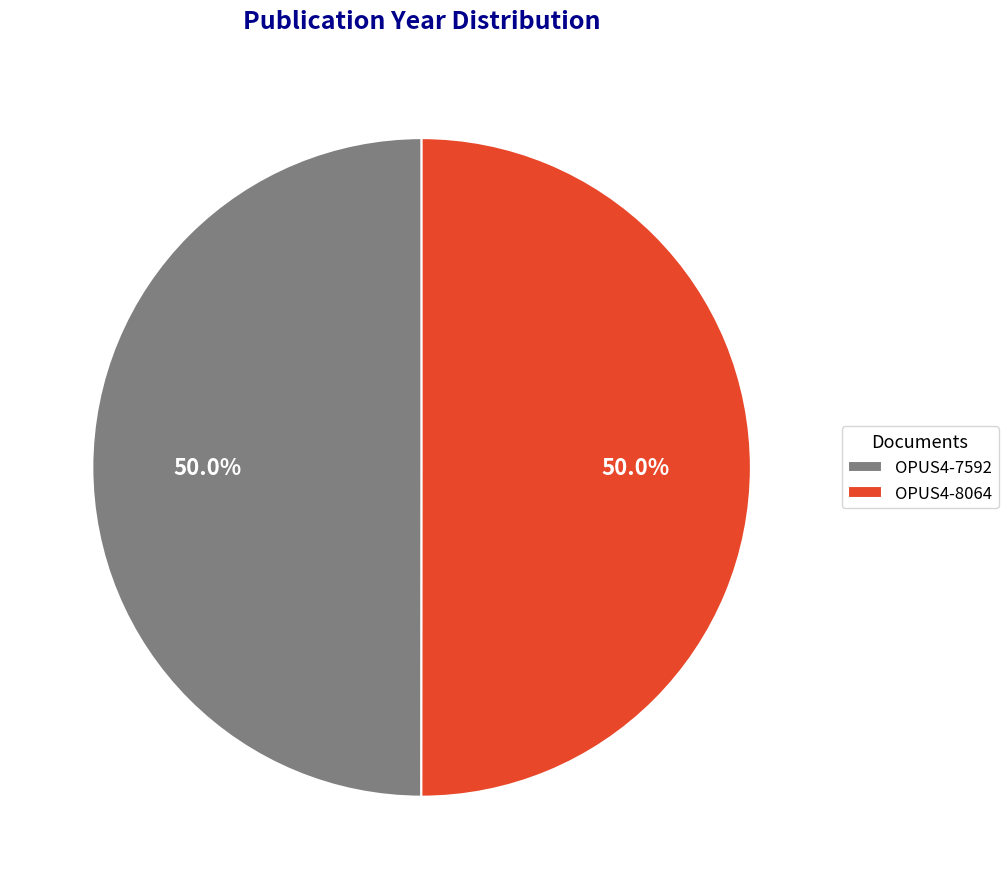

Combined, do OPUS4-8064 and OPUS4-7592 account for over 50%?

Yes